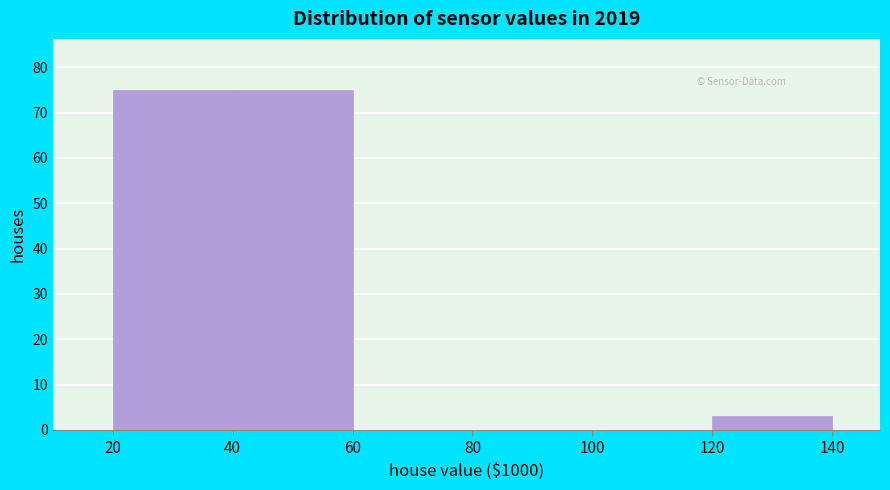

Reading left to right, transcribe this chart: for each bar, give the range it covers on the x-axis and its height. The values are not printed on the chart, so give them approximately, as read against the axis.

20 to 40: 75
40 to 60: 75
60 to 80: 0
80 to 100: 0
100 to 120: 0
120 to 140: 3